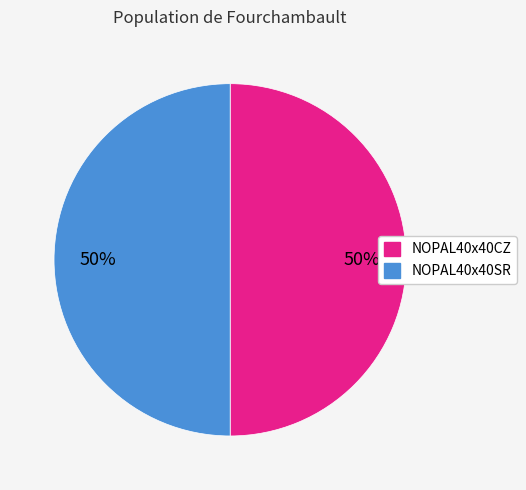

What is the ratio of the value at NOPAL40x40SR to the value at NOPAL40x40CZ?

1.0